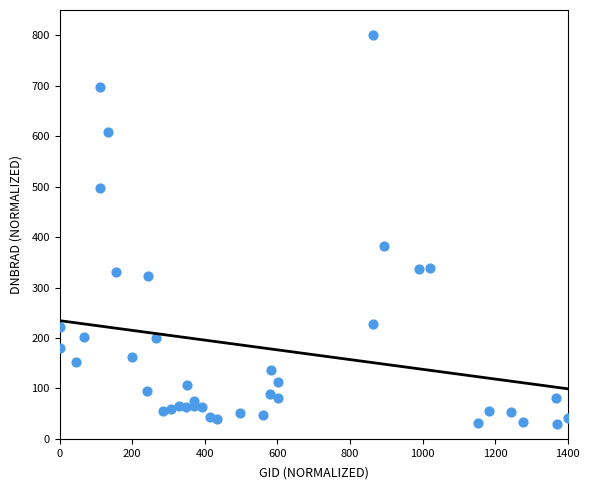

What Y value in the scatter plot is closest to 415?

383.0